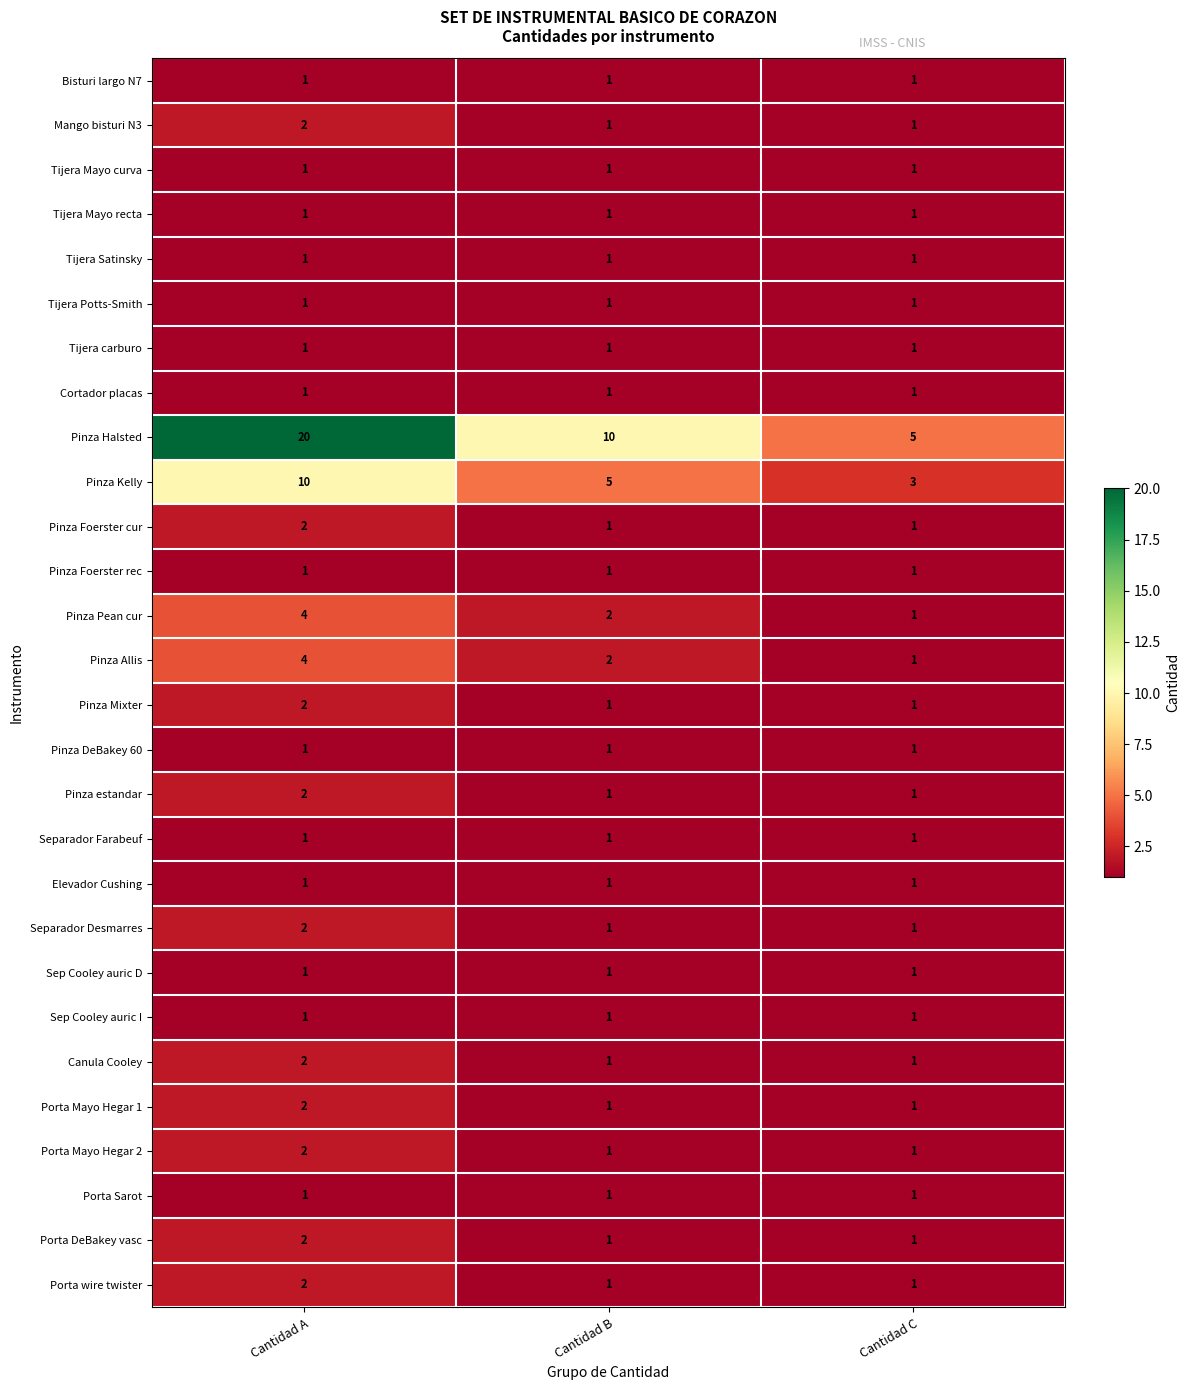

What is the sum of all Tijera carburo values?

3